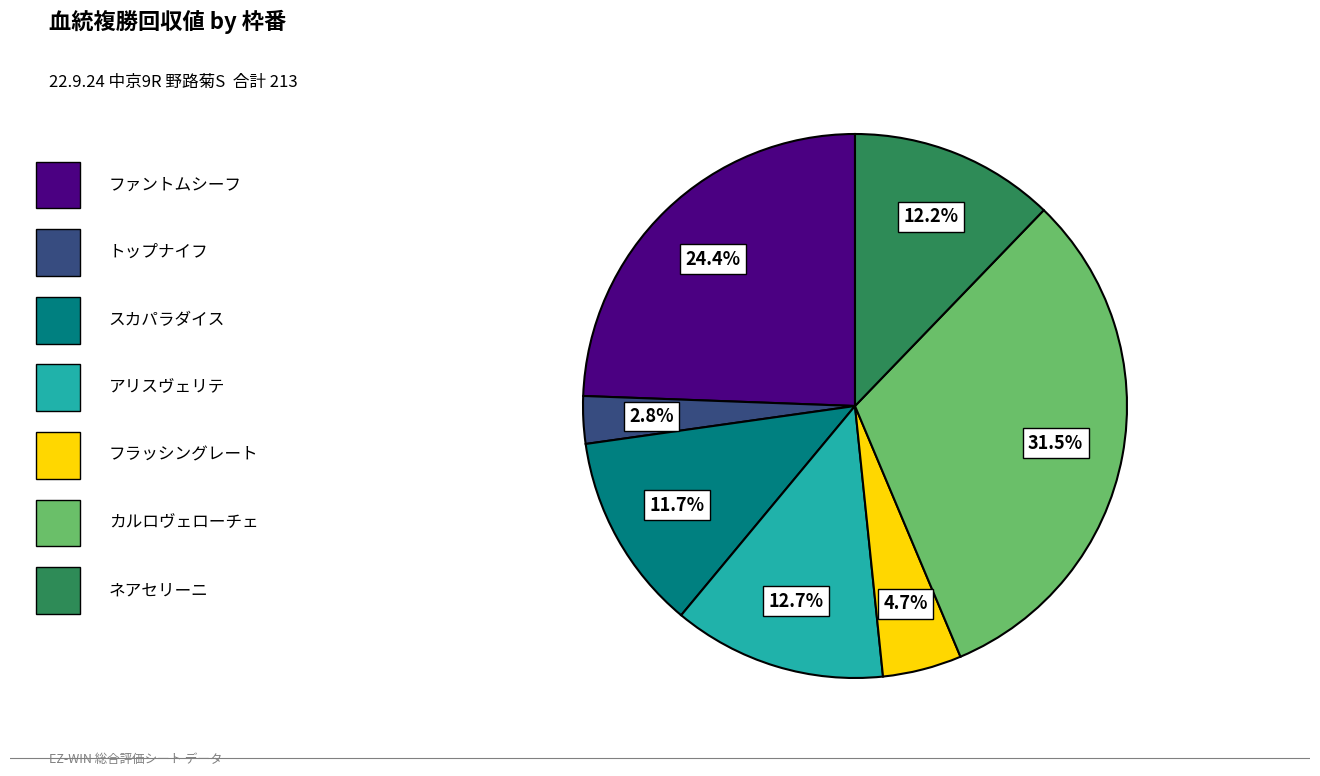

Is there a majority slice in this chart?

No